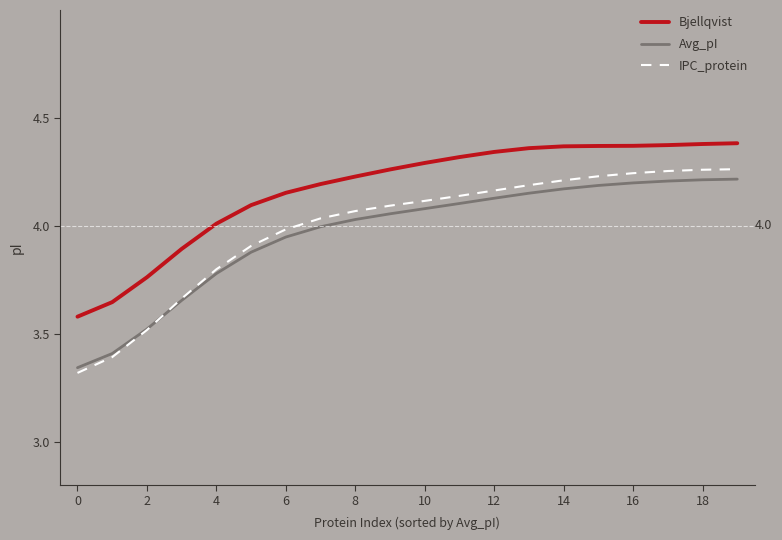

What are all the series names shown in the legend?

Bjellqvist, Avg_pI, IPC_protein